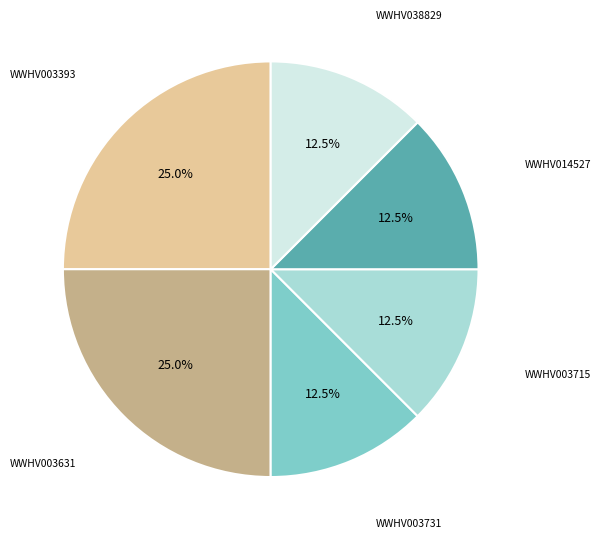

Combined, what portion of the pie is WWHV003715 and WWHV003393?

37.5%